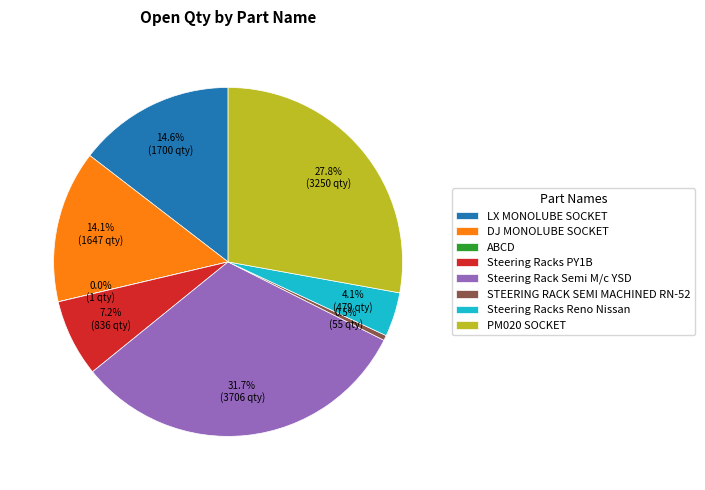

Does Steering Rack Semi M/c YSD account for over 50% of the chart?

No